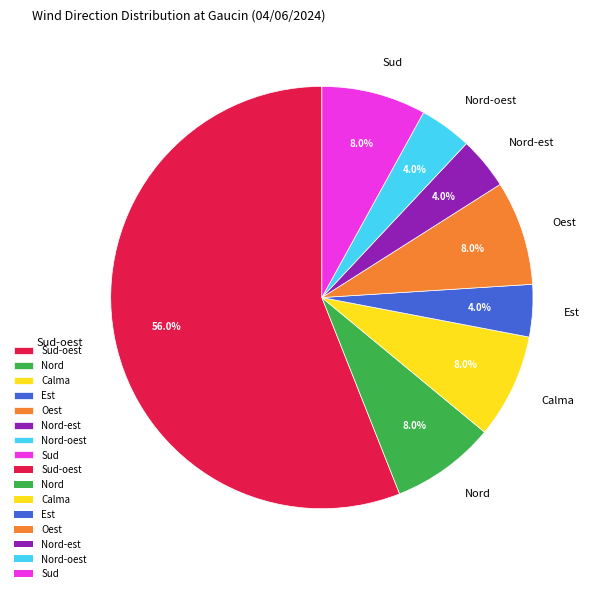

Count the number of slices in the pie.

8